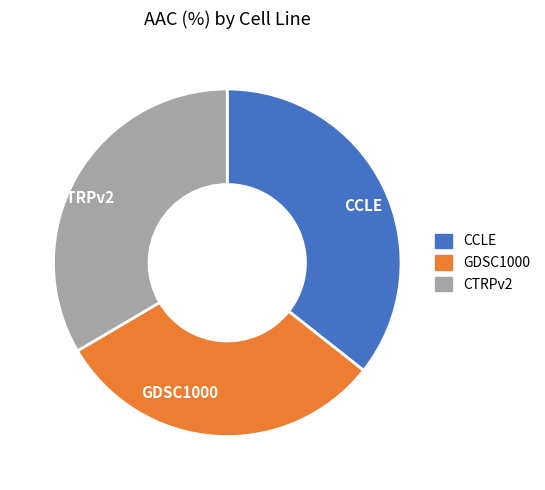

Do CTRPv2 and CCLE together represent more than half of the pie?

Yes